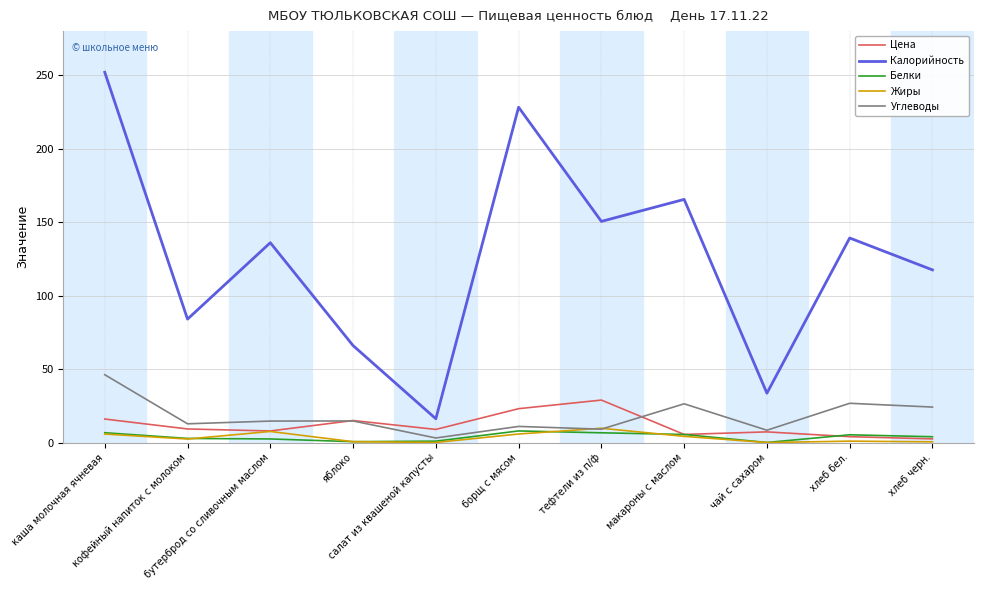

True or false: Калорийность and Углеводы cross at least once.

False